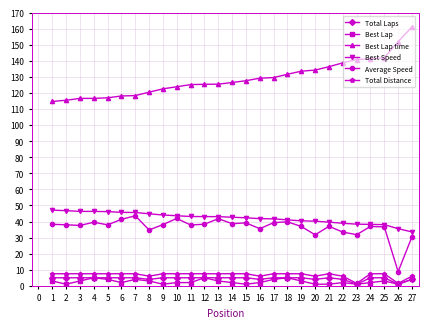

What is the smallest value displayed?

1.0